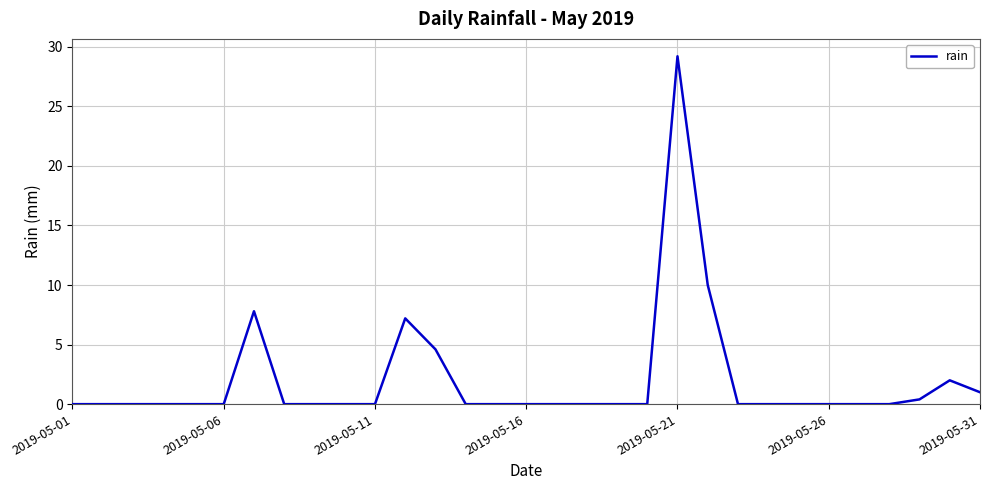

What is the difference between the maximum and minimum values?

29.2